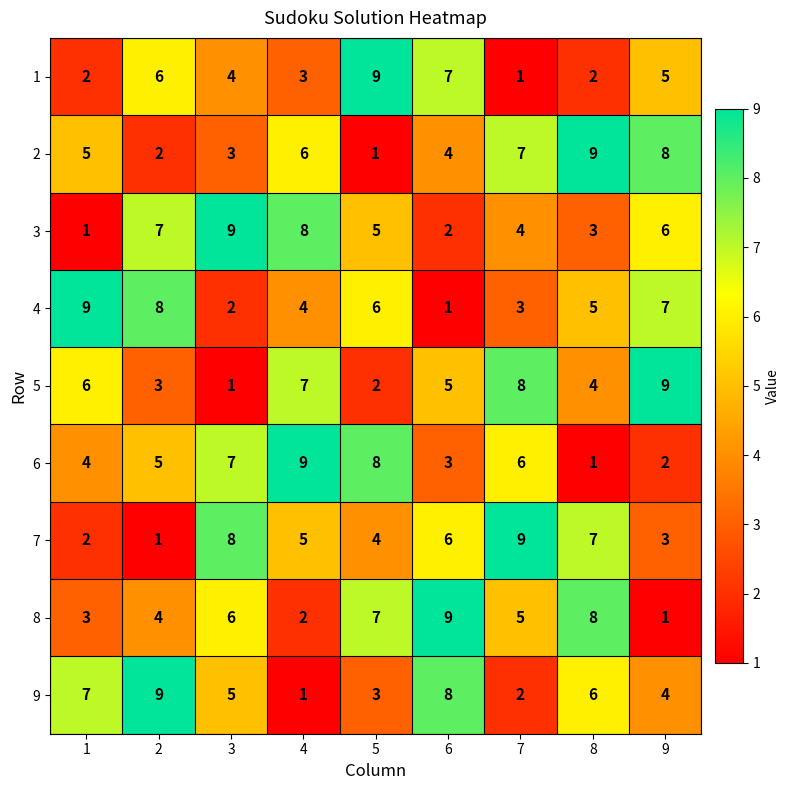

What is the difference between the maximum and minimum values in the 9 series?

8